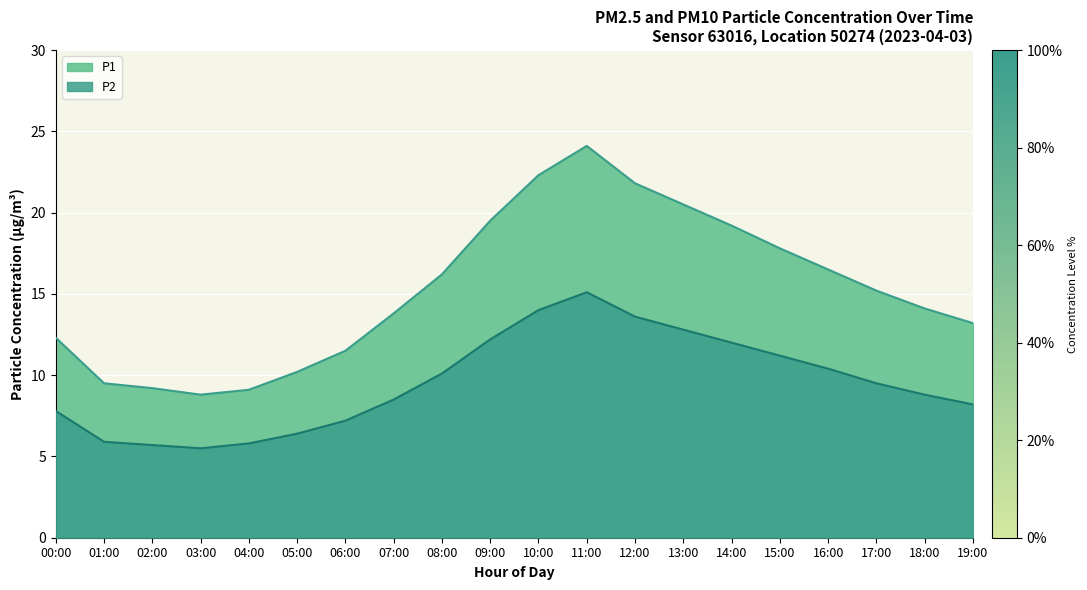

Reading right to left, list all the values displayed in this chart.

P1: 19:00=13.2	18:00=14.1	17:00=15.2	16:00=16.5	15:00=17.8	14:00=19.2	13:00=20.5	12:00=21.8	11:00=24.1	10:00=22.3	09:00=19.5	08:00=16.2	07:00=13.8	06:00=11.5	05:00=10.2	04:00=9.1	03:00=8.8	02:00=9.2	01:00=9.5	00:00=12.3
P2: 19:00=8.2	18:00=8.8	17:00=9.5	16:00=10.4	15:00=11.2	14:00=12.0	13:00=12.8	12:00=13.6	11:00=15.1	10:00=14.0	09:00=12.2	08:00=10.1	07:00=8.5	06:00=7.2	05:00=6.4	04:00=5.8	03:00=5.5	02:00=5.7	01:00=5.9	00:00=7.8